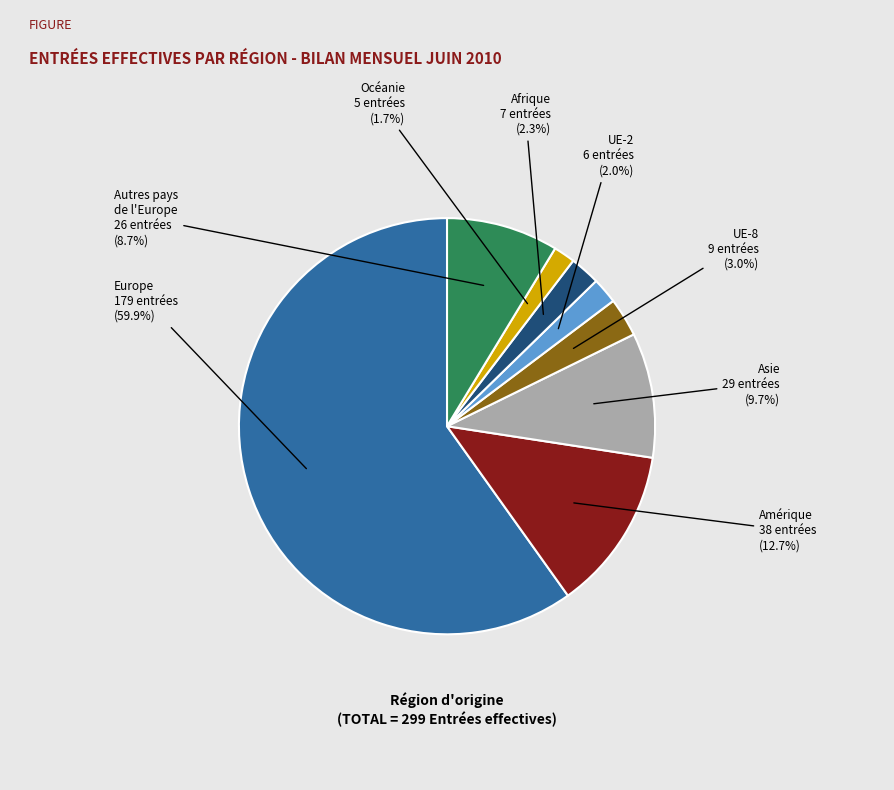

To the nearest percent, what is the average slice percentage?

12%